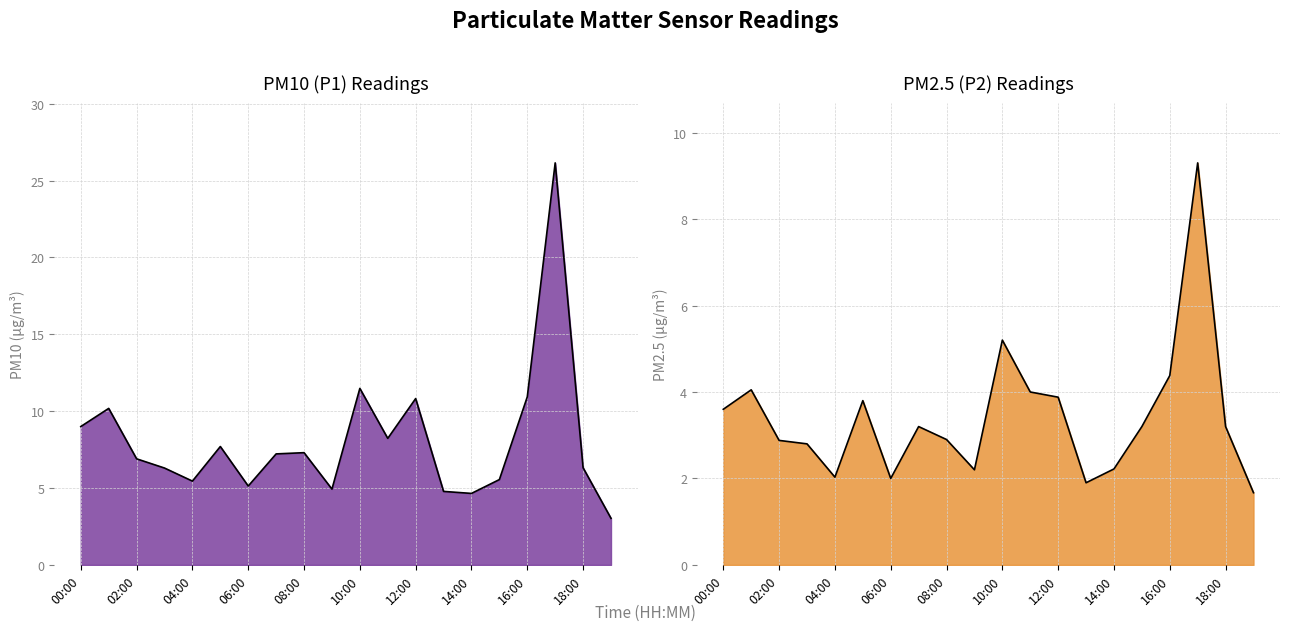

What is the difference between the PM10 (P1) values at 05:00 and 14:00?

3.0